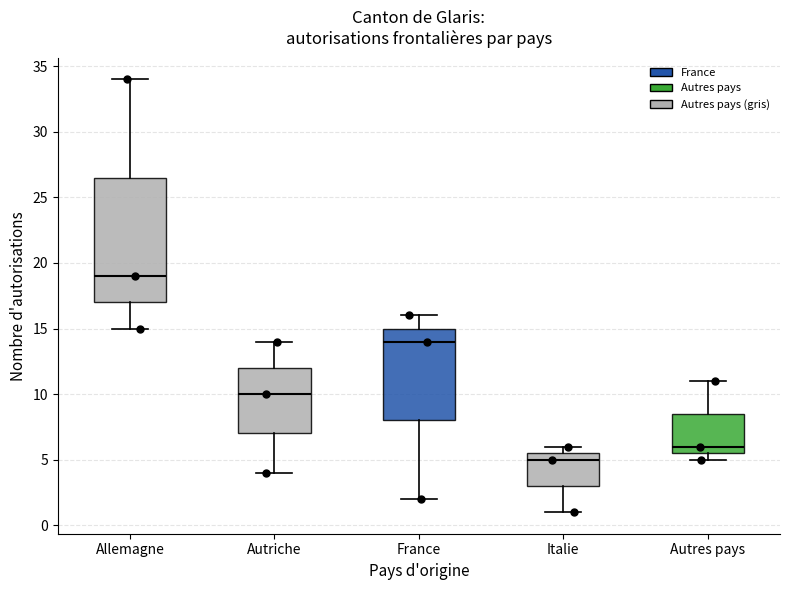

Reading left to right, read every box against the y-axis: the position of its median line, the range the box covers, and the ends of its whiskers. The values are not printed on the chart, so give them approximately, as read against the axis.

Allemagne: median 19.0, box 17.0 to 26.5, whiskers 15.0 to 34.0
Autriche: median 10.0, box 7.0 to 12.0, whiskers 4.0 to 14.0
France: median 14.0, box 8.0 to 15.0, whiskers 2.0 to 16.0
Italie: median 5.0, box 3.0 to 5.5, whiskers 1.0 to 6.0
Autres pays: median 6.0, box 5.5 to 8.5, whiskers 5.0 to 11.0